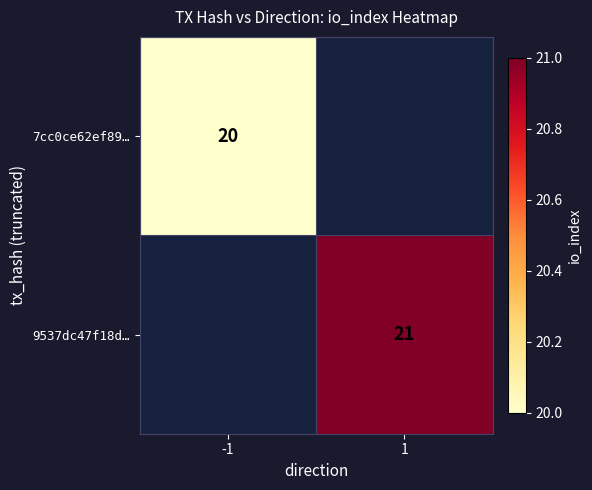

The 9537dc47f18d… series shows 21 at 1. True or false?

True